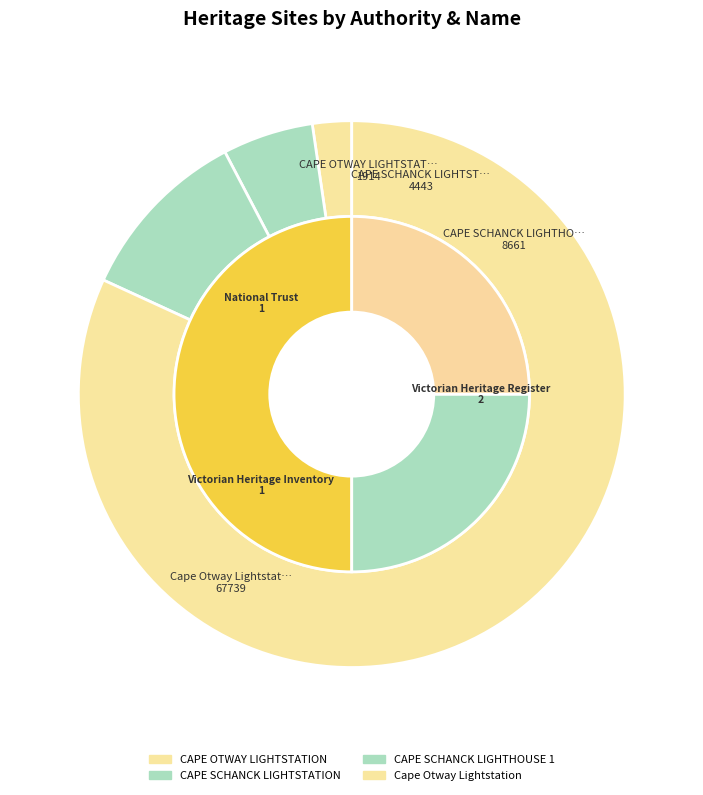

How many slices are in this pie chart?

4